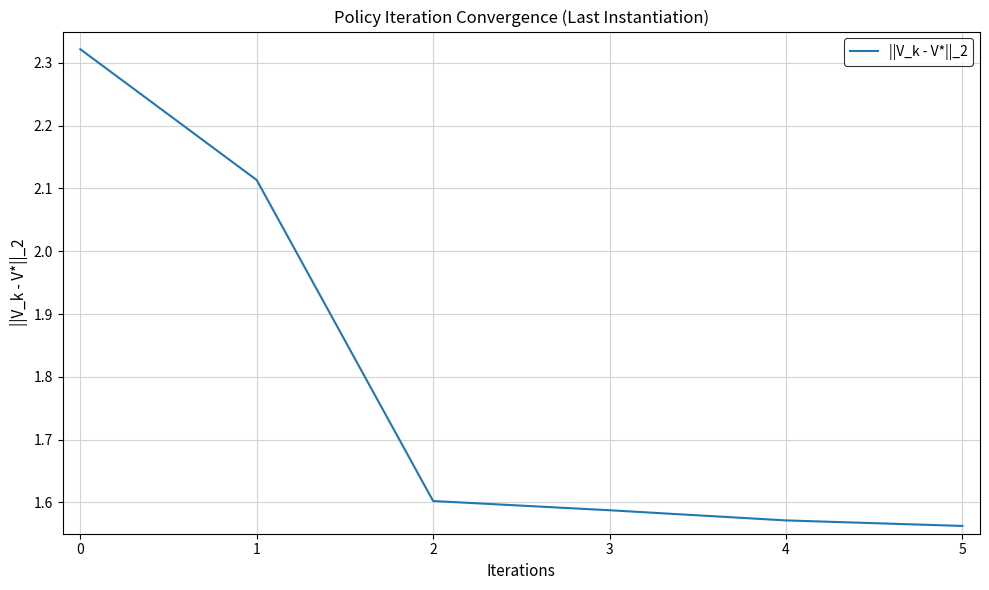

What is the difference between the second highest and minimum values?

0.6